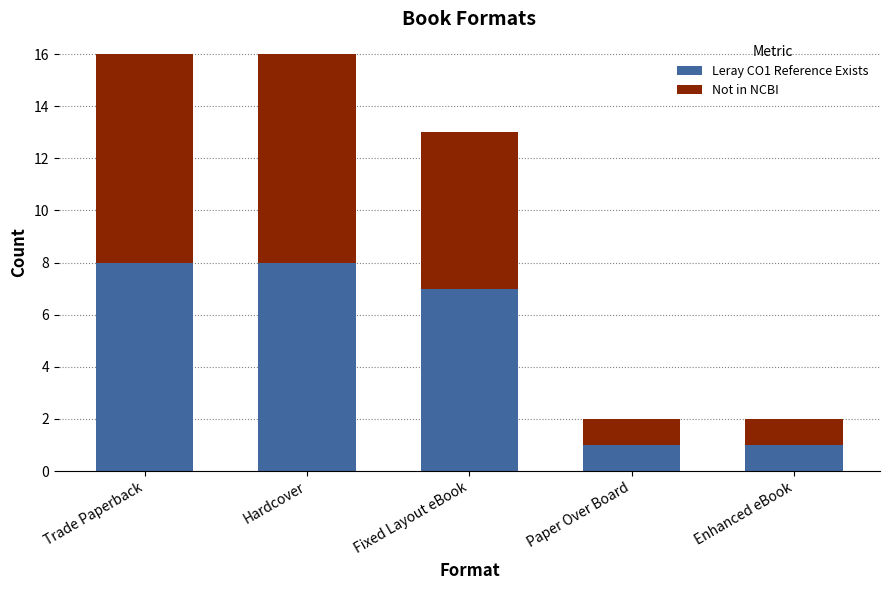

True or false: Leray CO1 Reference Exists has a value of 7 at Fixed Layout eBook.

True